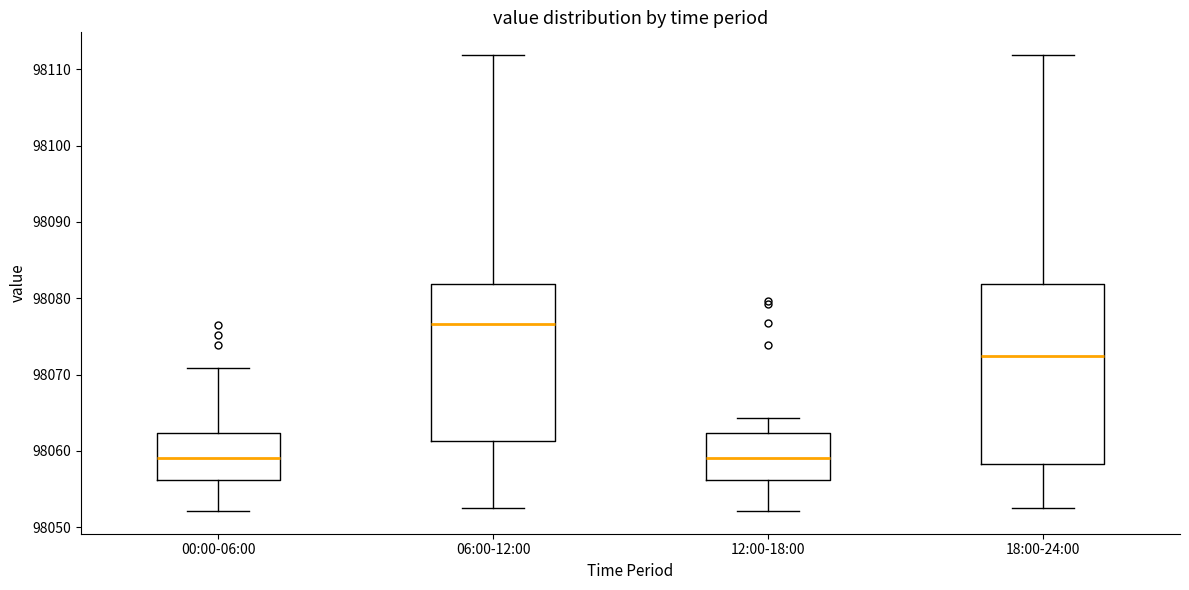

Where is the lower edge of the box for 12:00-18:00 on the y-axis? The values are not printed on the chart, so give them approximately, as read against the axis.

98056